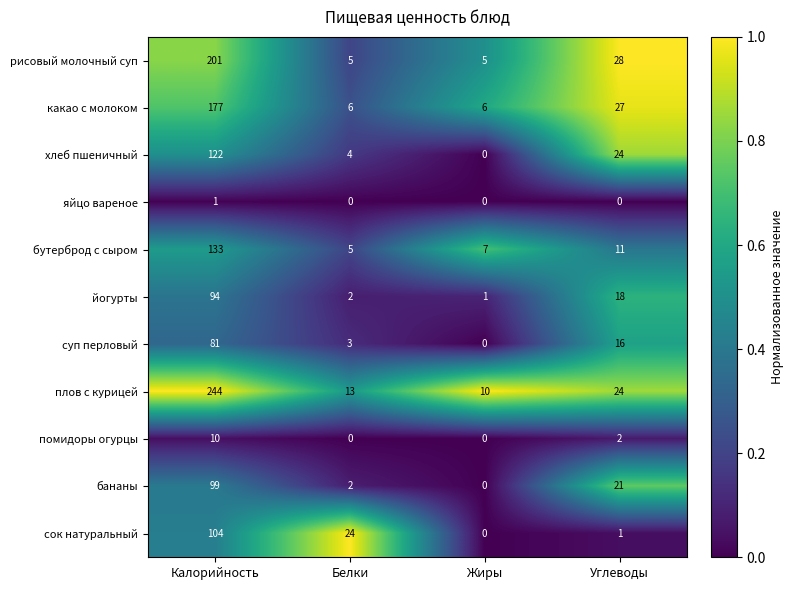

At which label is бананы closest to 49?

Углеводы